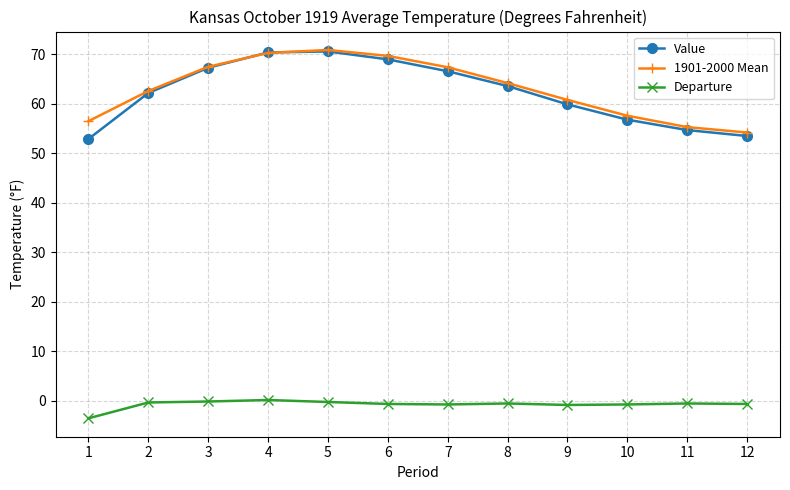

What is the difference between the 1901-2000 Mean values at 9 and 2?

1.8